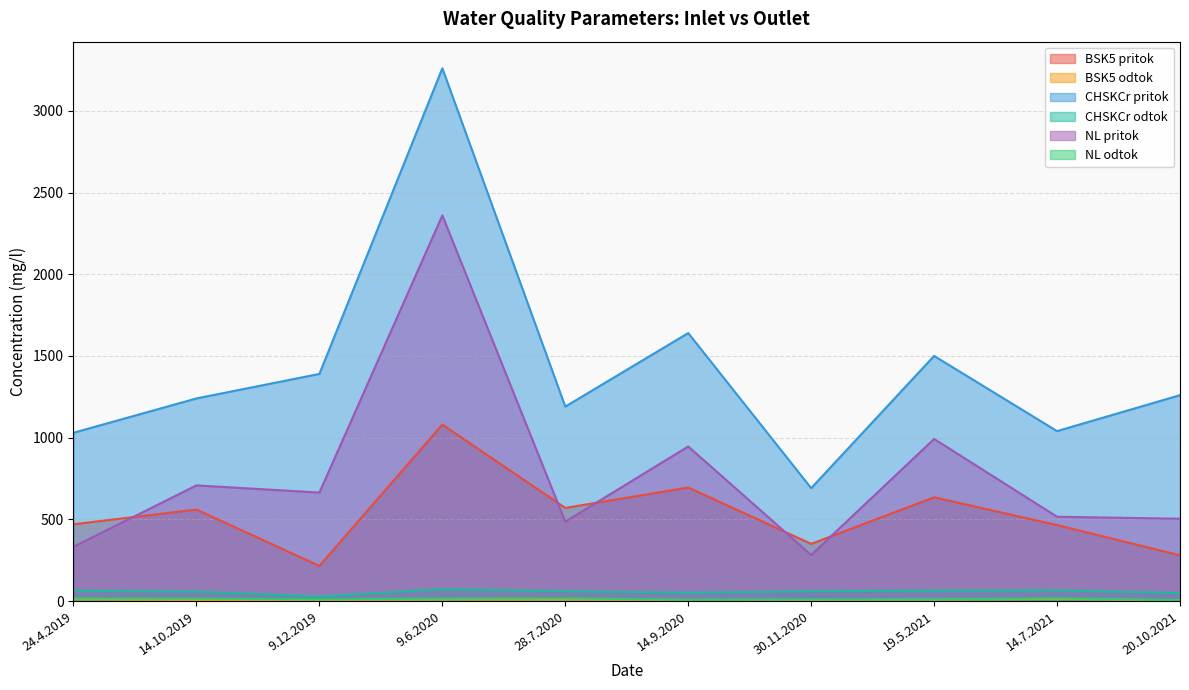

Which category has the highest value in the CHSKCr odtok series?

9.6.2020